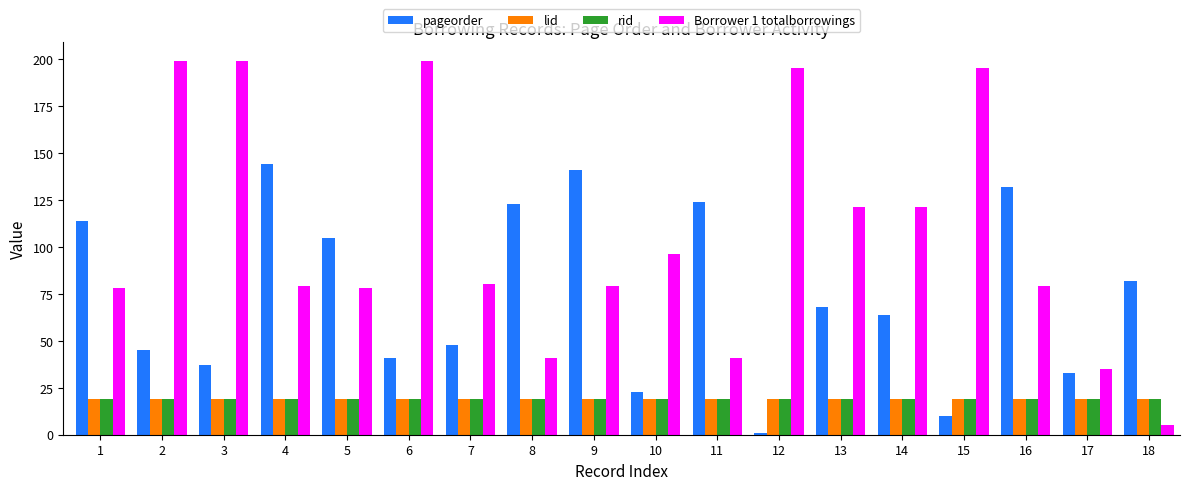

What is the minimum value for rid?

19